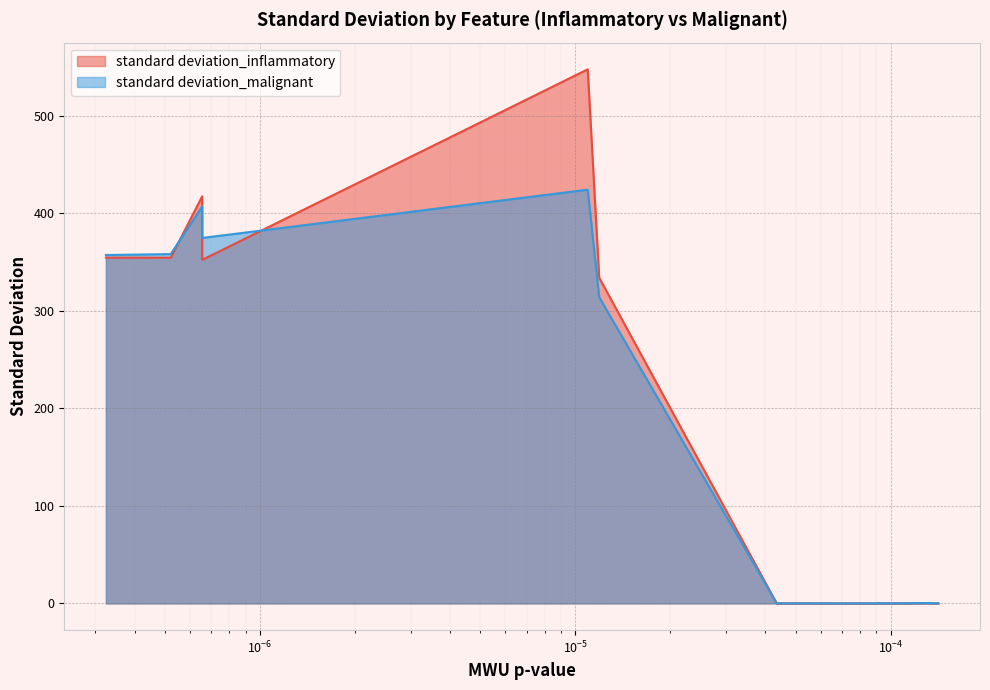

Is it true that standard deviation_inflammatory equals 547.6 at firstorder_Maximum?

True